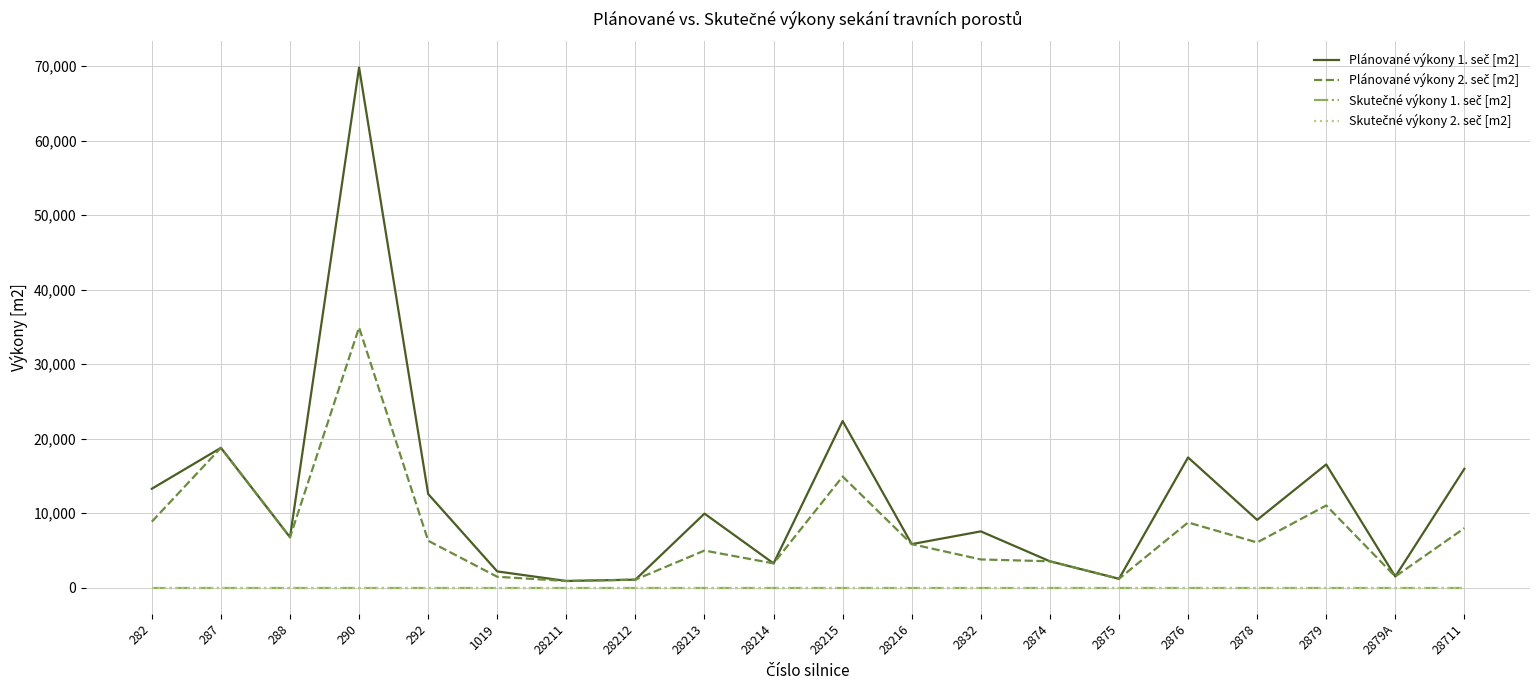

The value of Skutečné výkony 2. seč [m2] at 288 is 0. True or false?

True